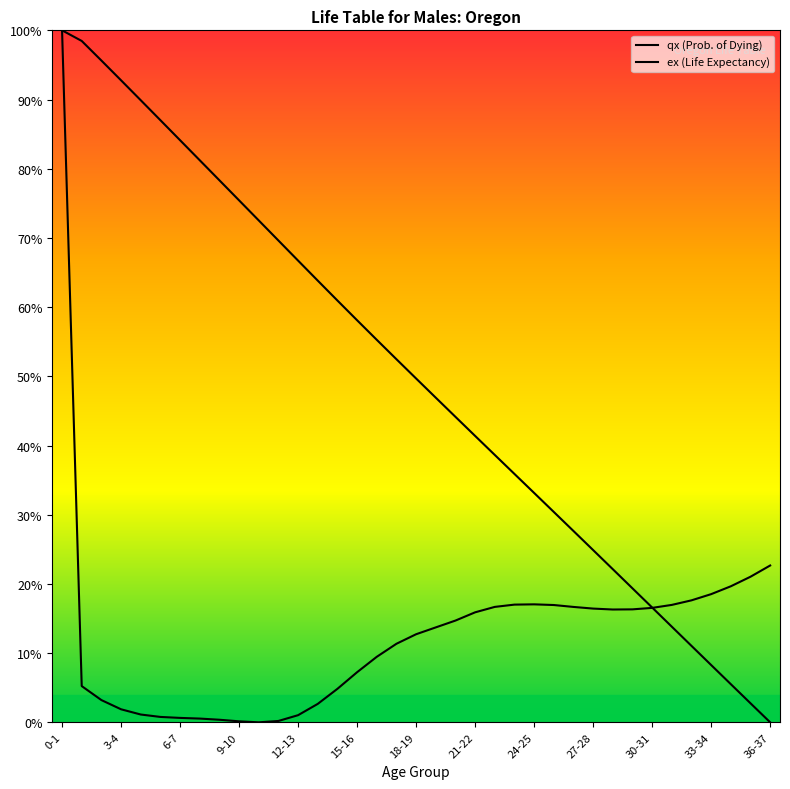

True or false: ex (Life Expectancy) and qx (Prob. of Dying) intersect in this chart.

True